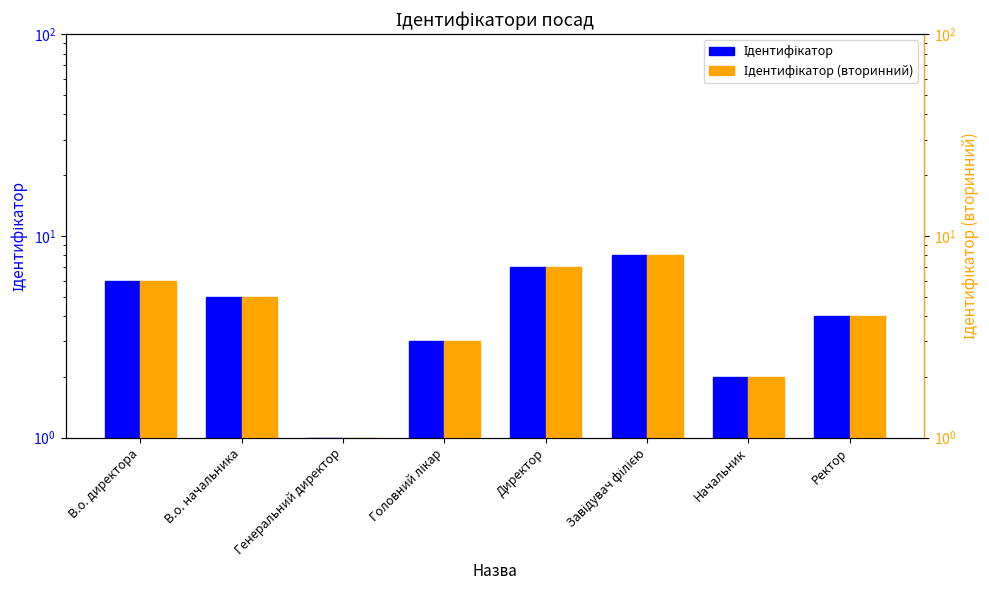

The value of Ідентифікатор (вторинний) at Завідувач філією is 11. True or false?

False